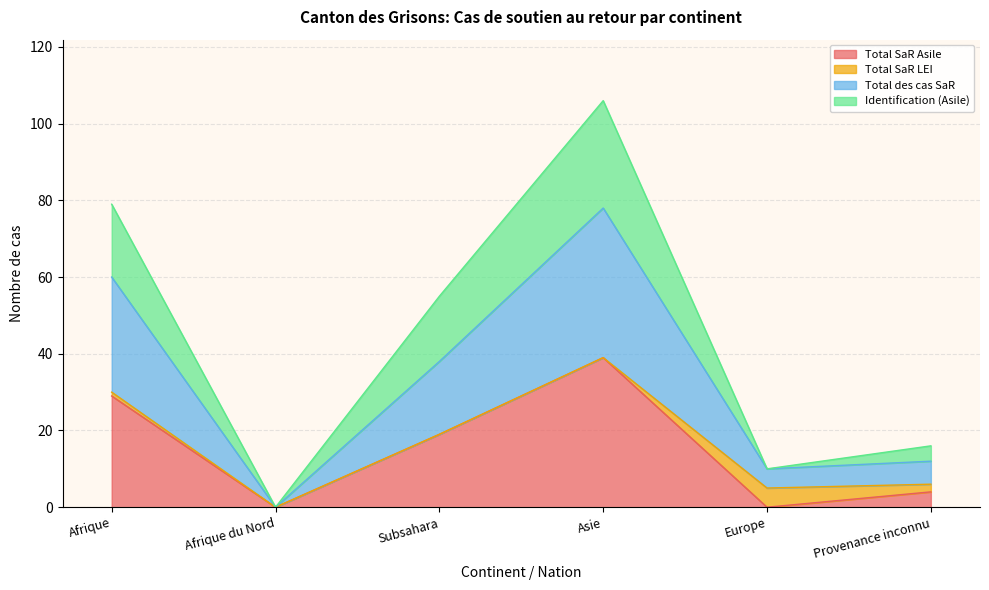

True or false: Total des cas SaR has a value of 62 at Asie.

False